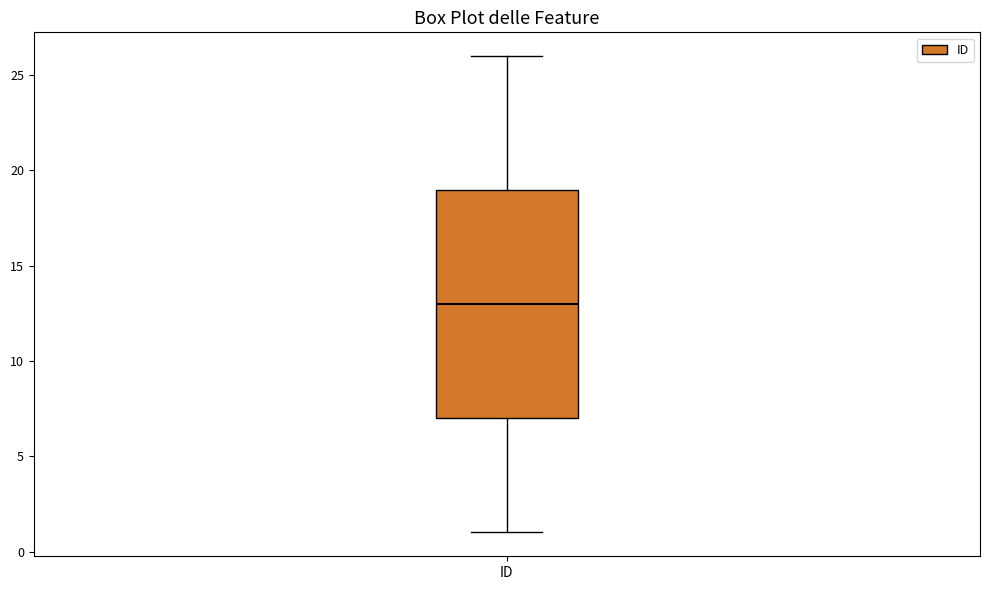

Transcribe this box plot: give where the median line is, the range the box spans, and where the two whiskers end, as read against the y-axis. The values are not printed on the chart, so give them approximately, as read against the axis.

median 13, box 7 to 19, whiskers 1 to 26